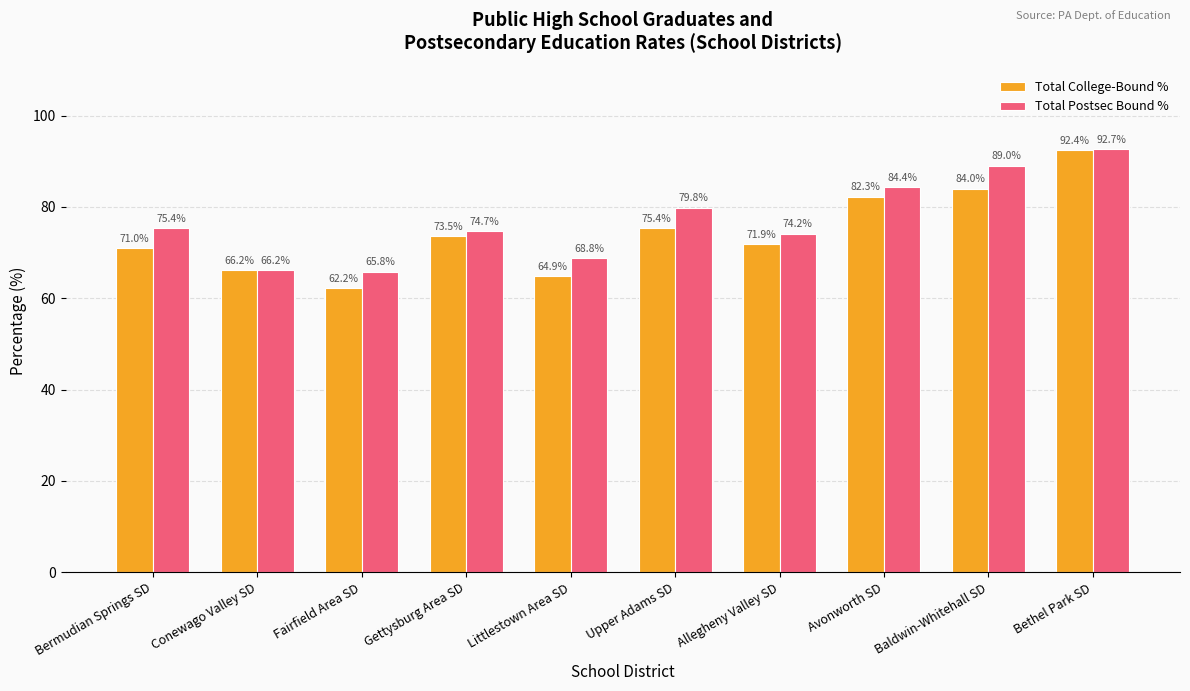

What are all the series names shown in the legend?

Total College-Bound %, Total Postsec Bound %